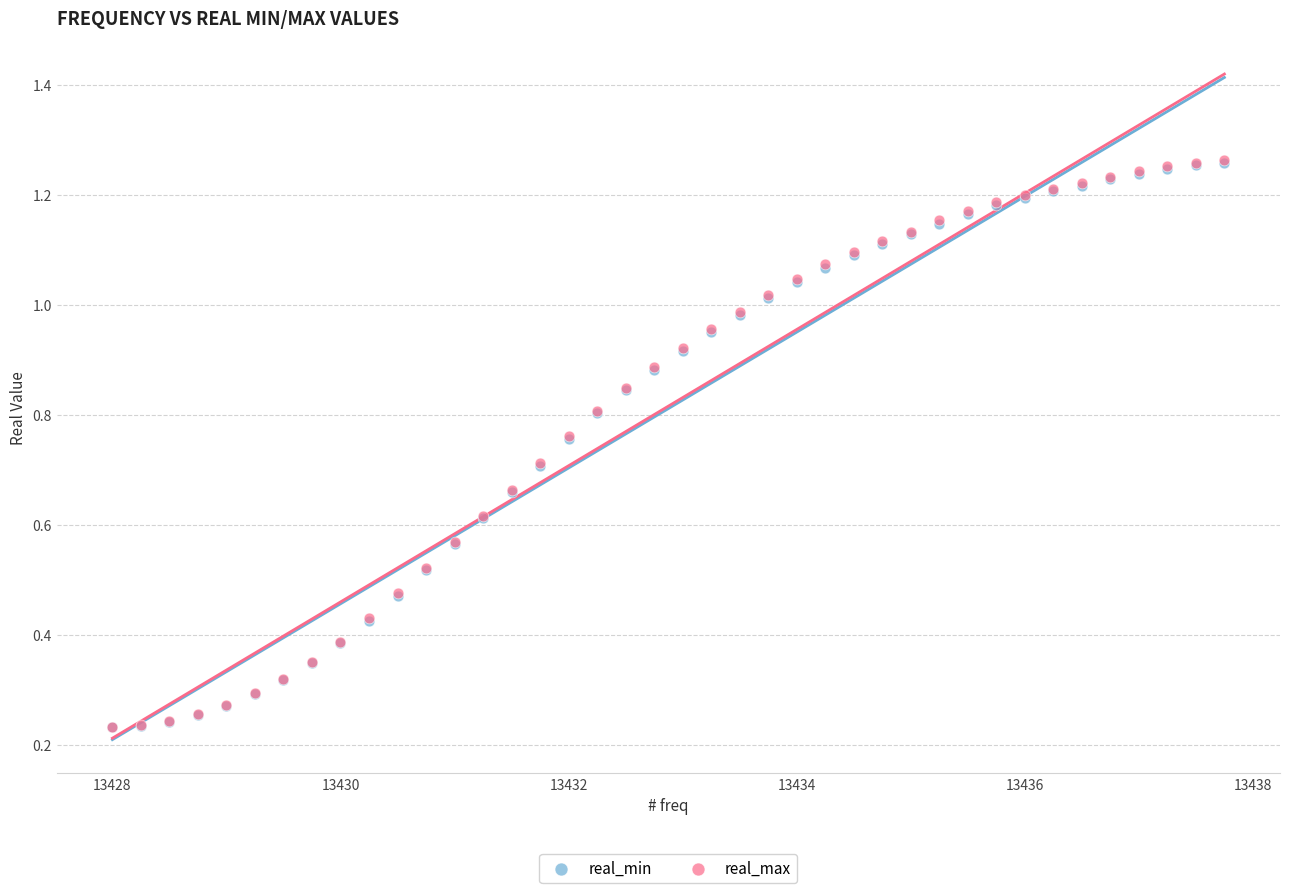

What are all the series names shown in the legend?

real_min, real_max